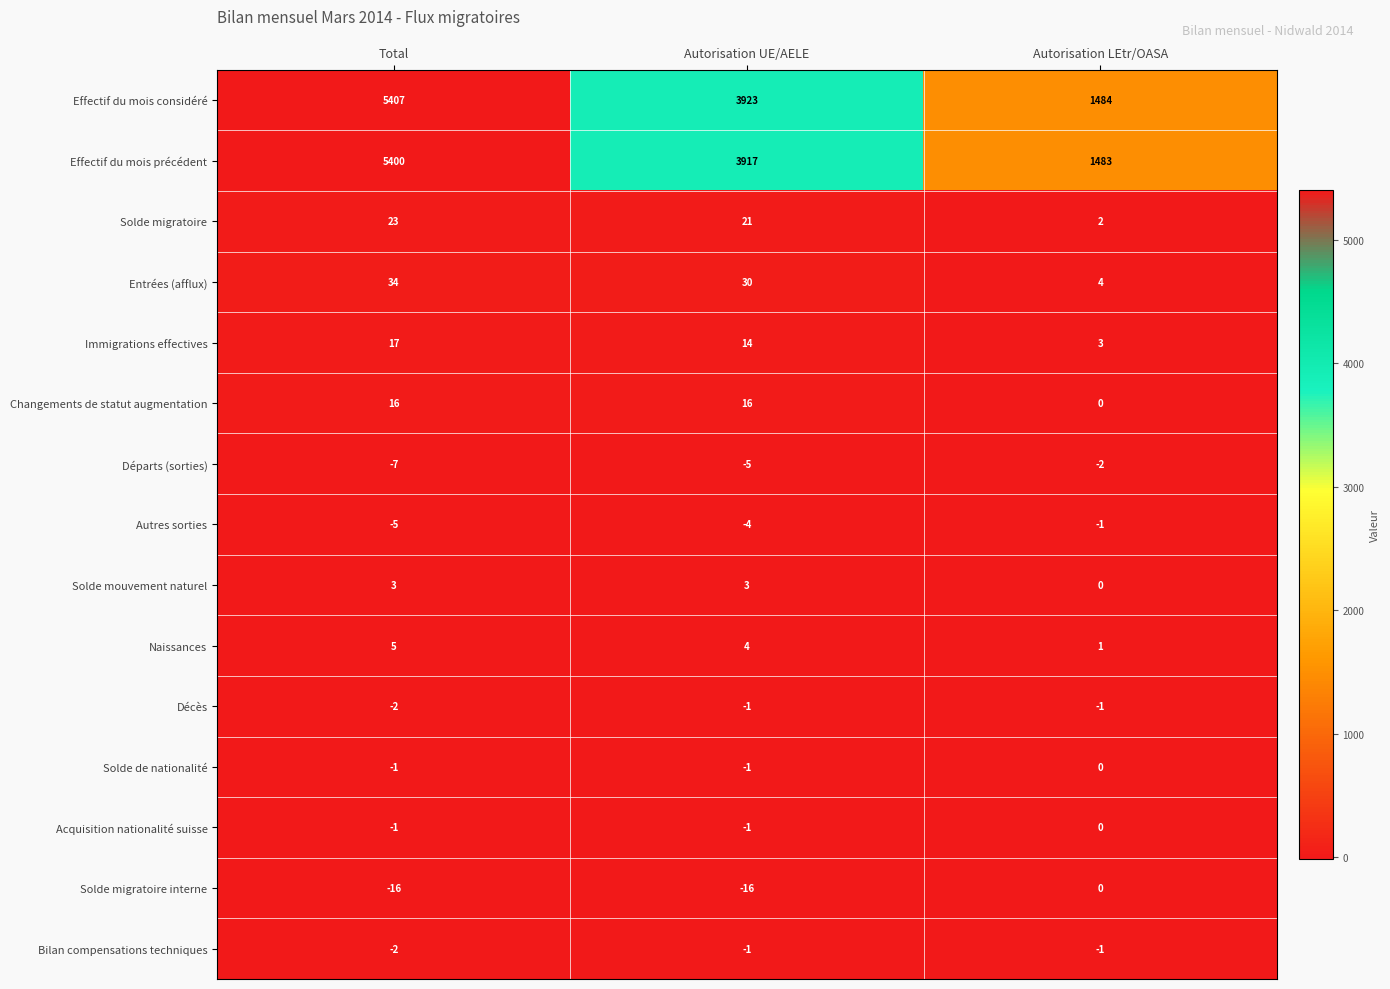

At how many categories does at least one series exceed 5220?

1